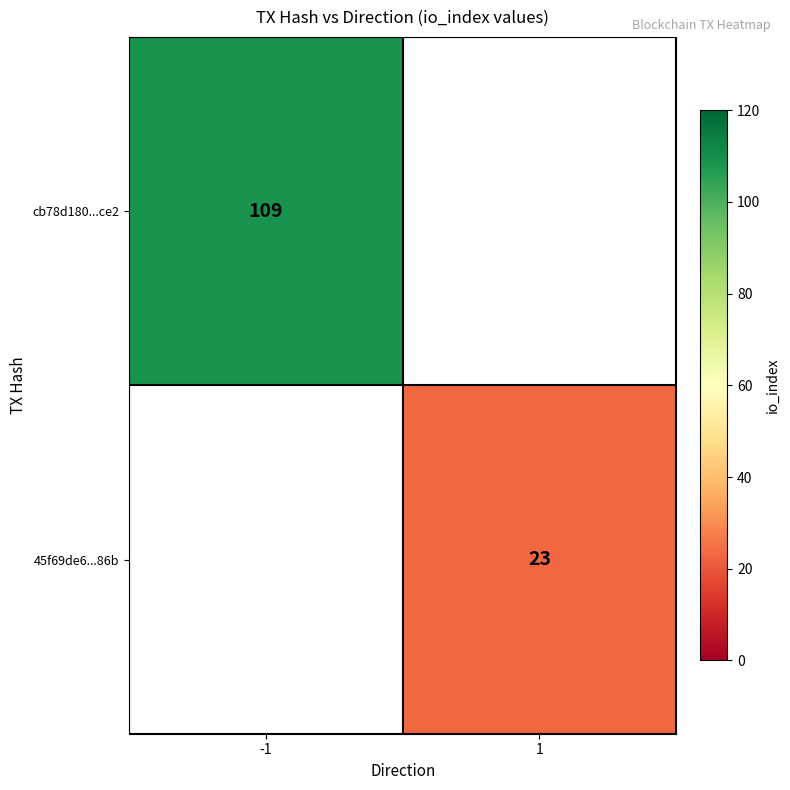

The value of cb78d180...ce2 at -1 is 154. True or false?

False